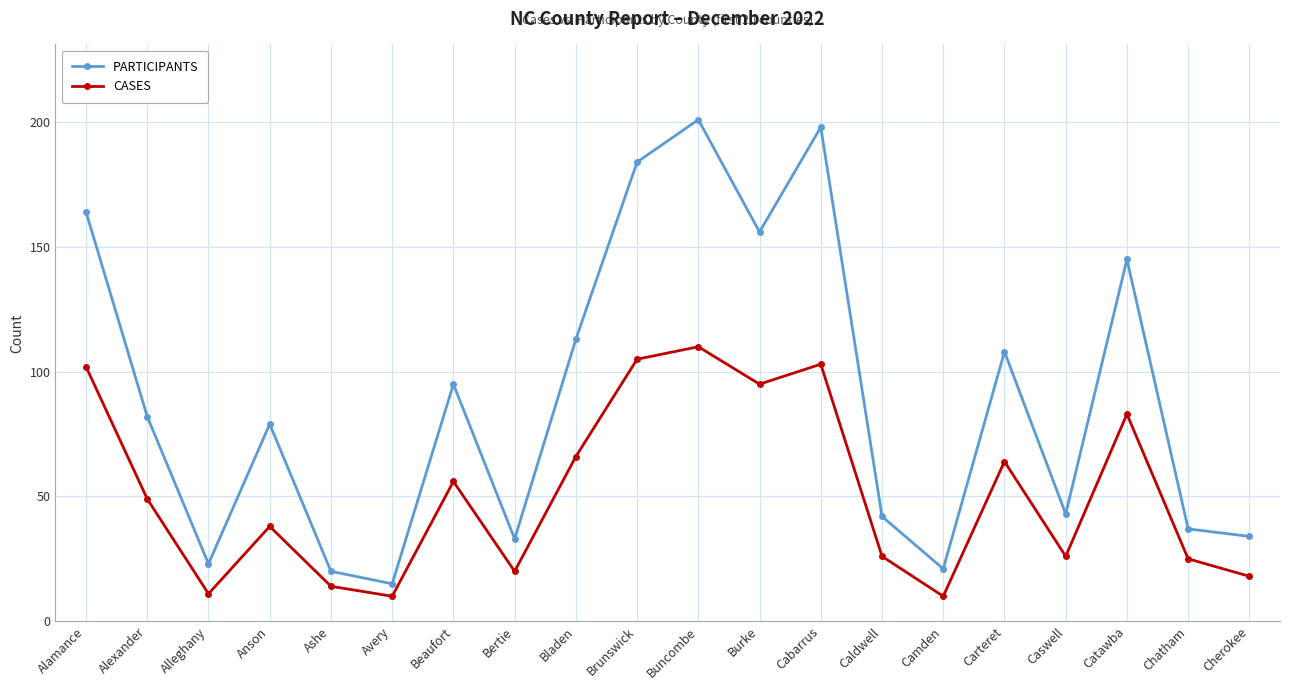

Which category has the highest value in the PARTICIPANTS series?

Buncombe